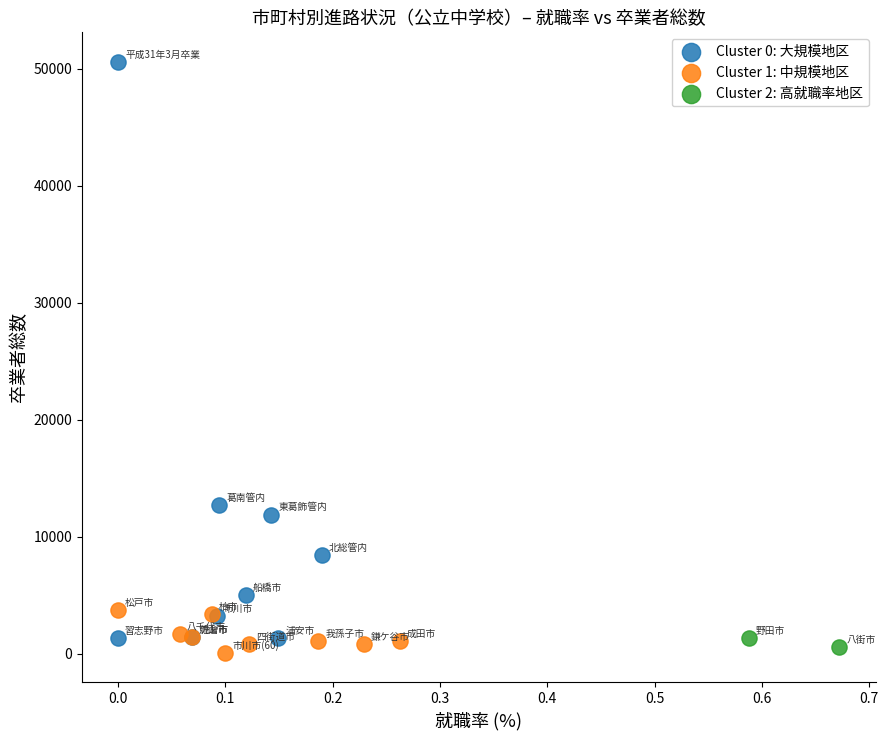

Which series reaches the minimum Y coordinate?

Cluster 1: 中規模地区